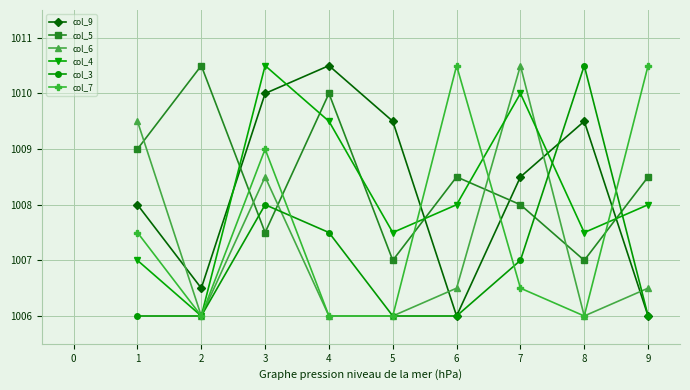

What are all the series names shown in the legend?

col_9, col_5, col_6, col_4, col_3, col_7